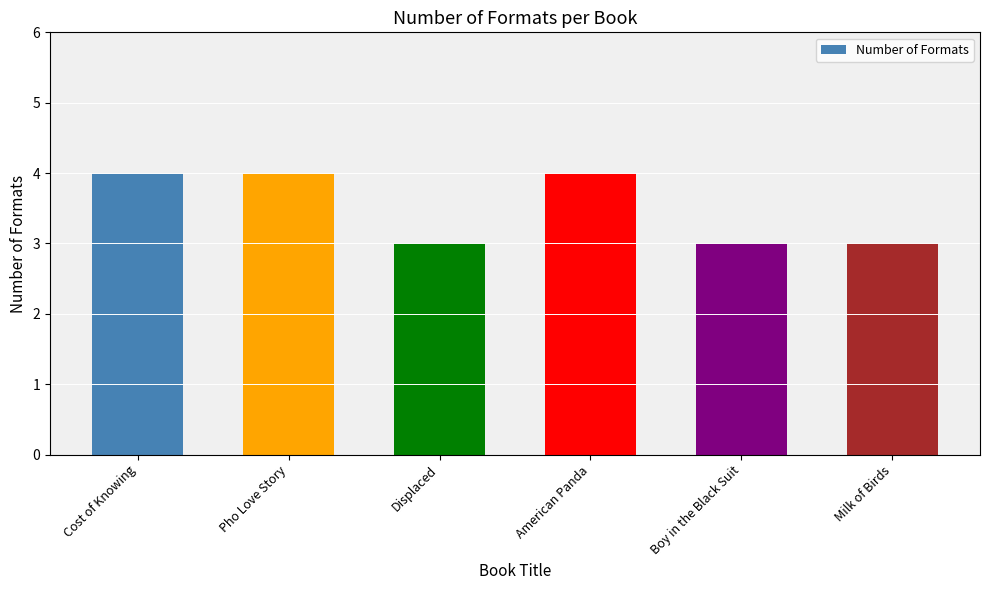

What is the minimum value shown in the chart?

3